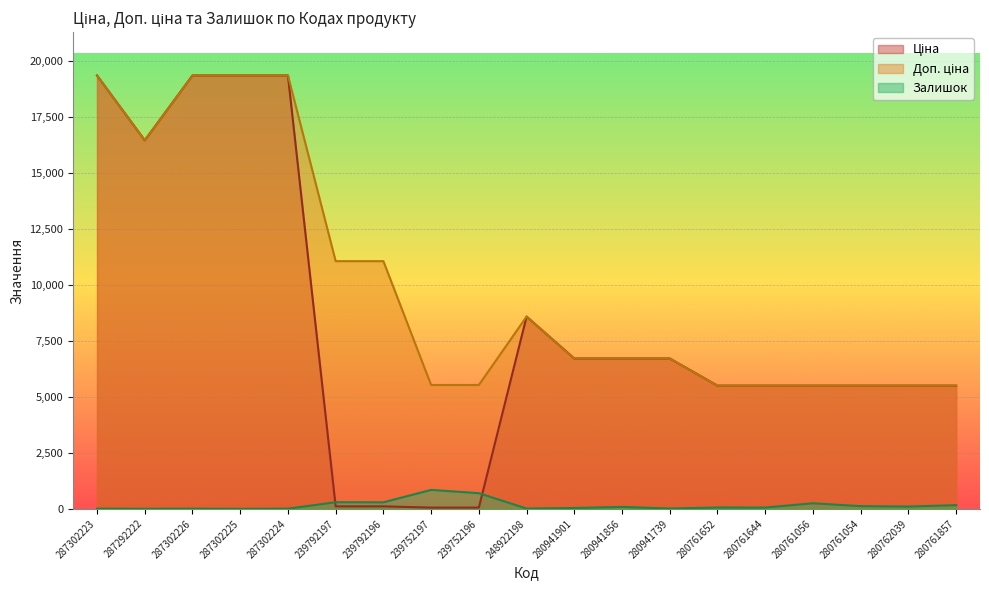

Which series ends up on top after the final intersection of Залишок and Ціна?

Ціна